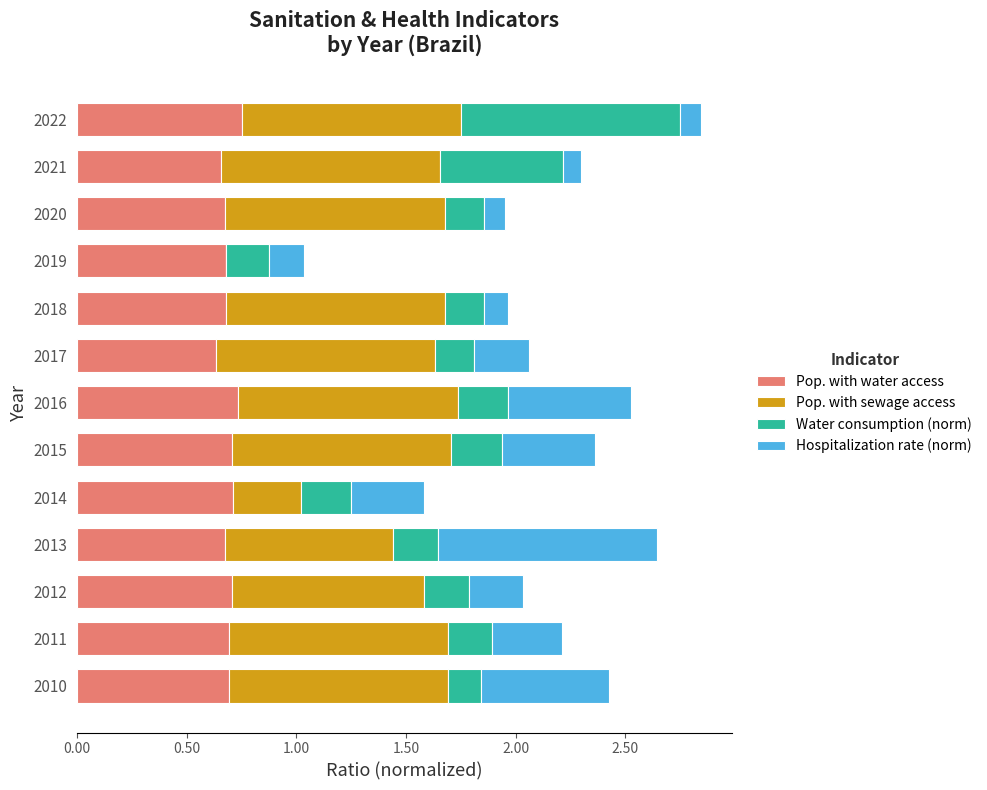

Is it true that Pop. with water access equals 0.4 at 2022?

False